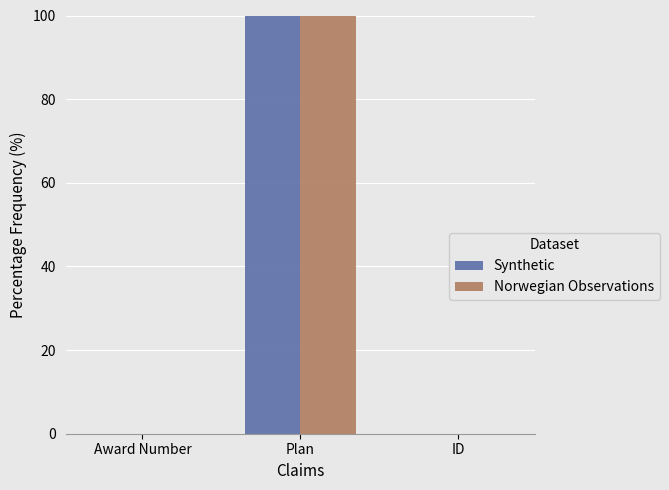

List the labels in order of Synthetic value, largest first.

Plan, Award Number, ID